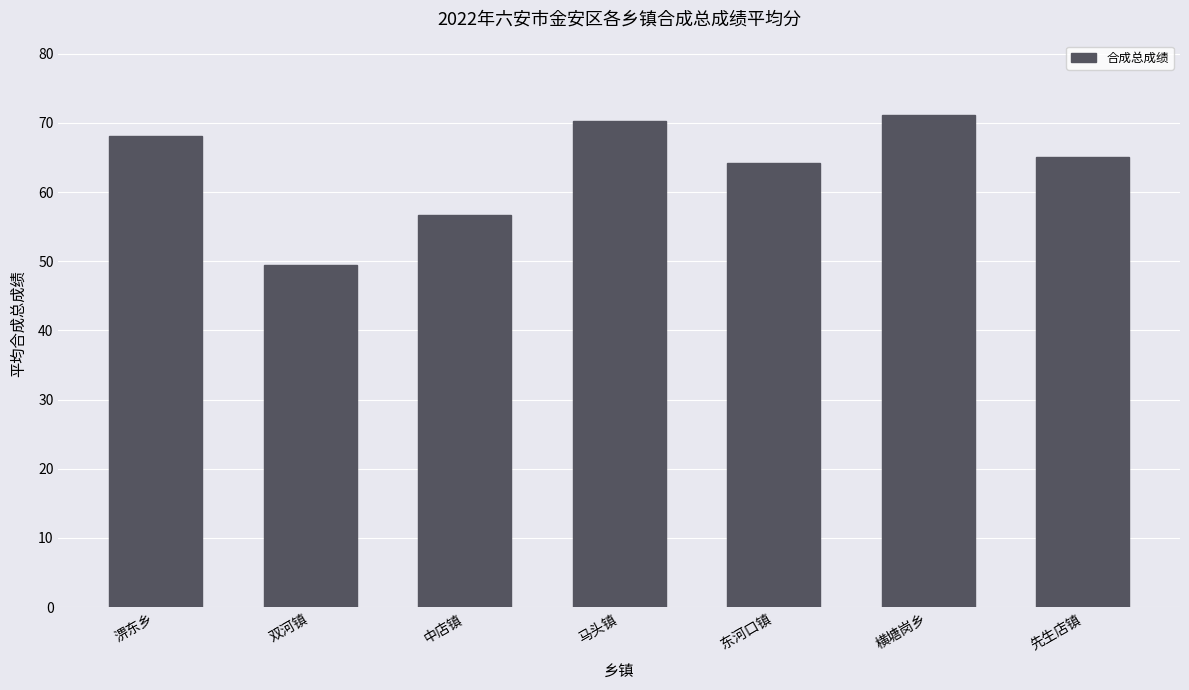

Count the number of values greater than 65.

4